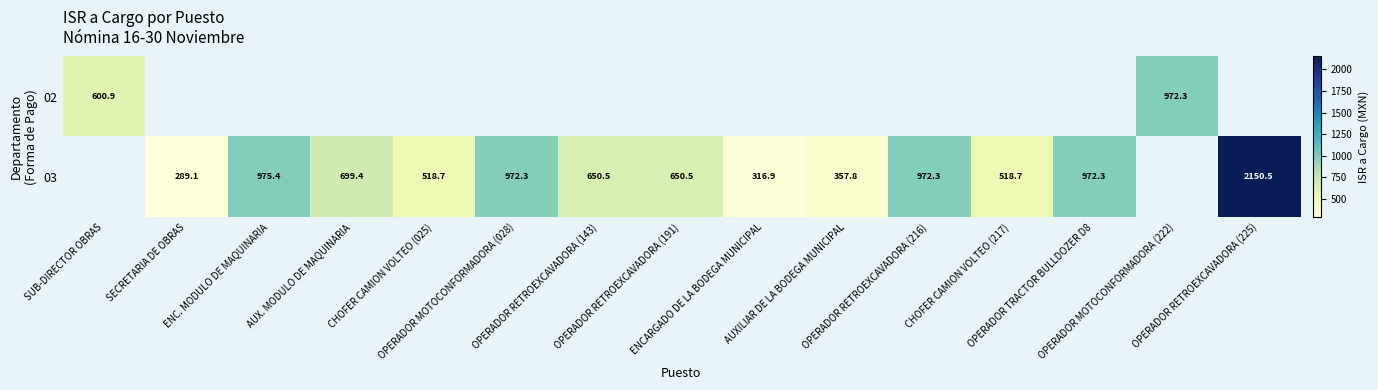

Which category has the highest value in the 02 series?

OPERADOR MOTOCONFORMADORA (222)